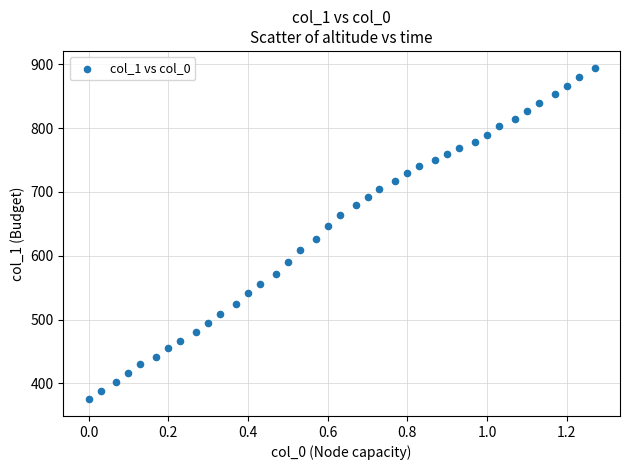

What is the range of Y values (max minus min)?

520